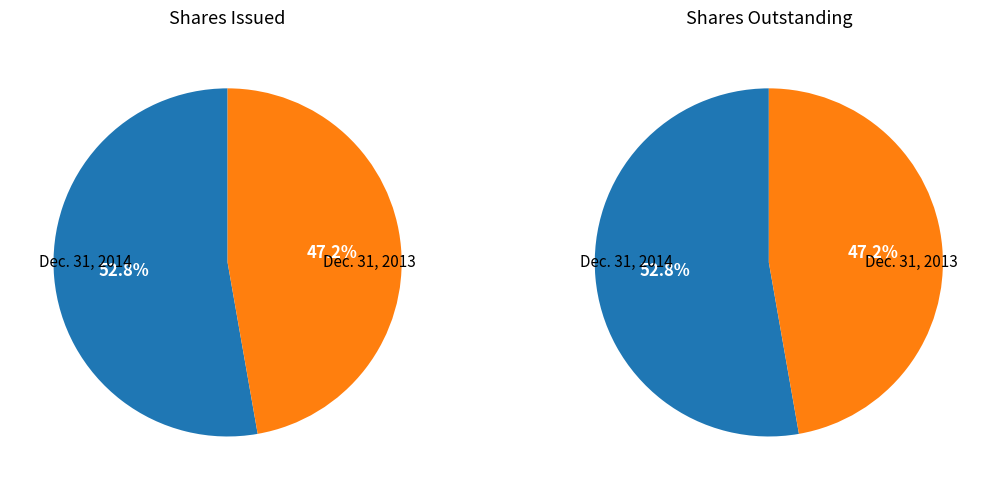

Is Dec. 31, 2013 the majority of the pie?

No